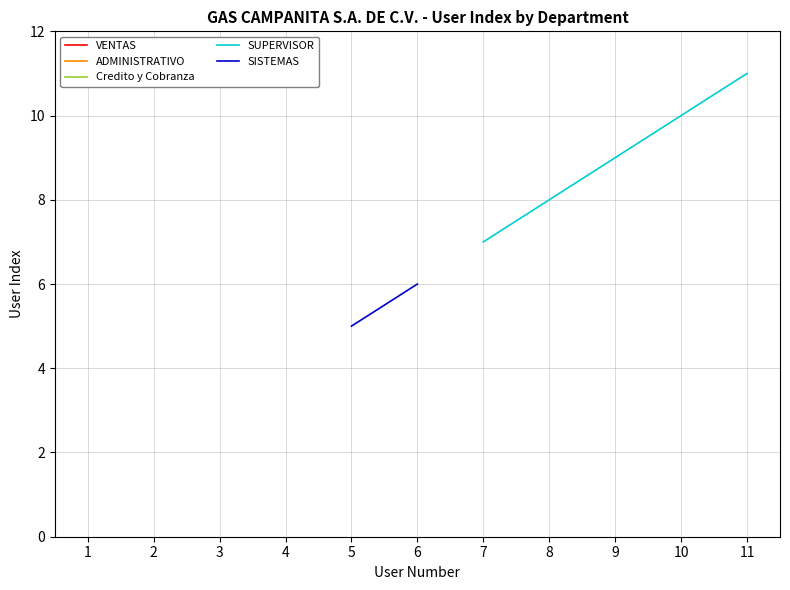

Count the number of categories in the chart.

11